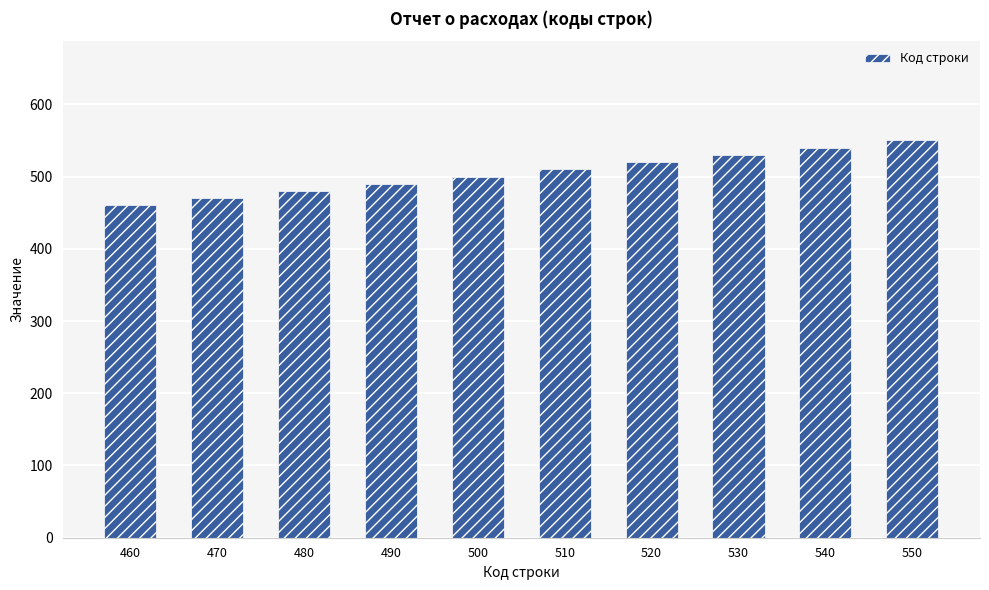

Reading left to right, what are all the values shown in this chart?

460	470	480	490	500	510	520	530	540	550